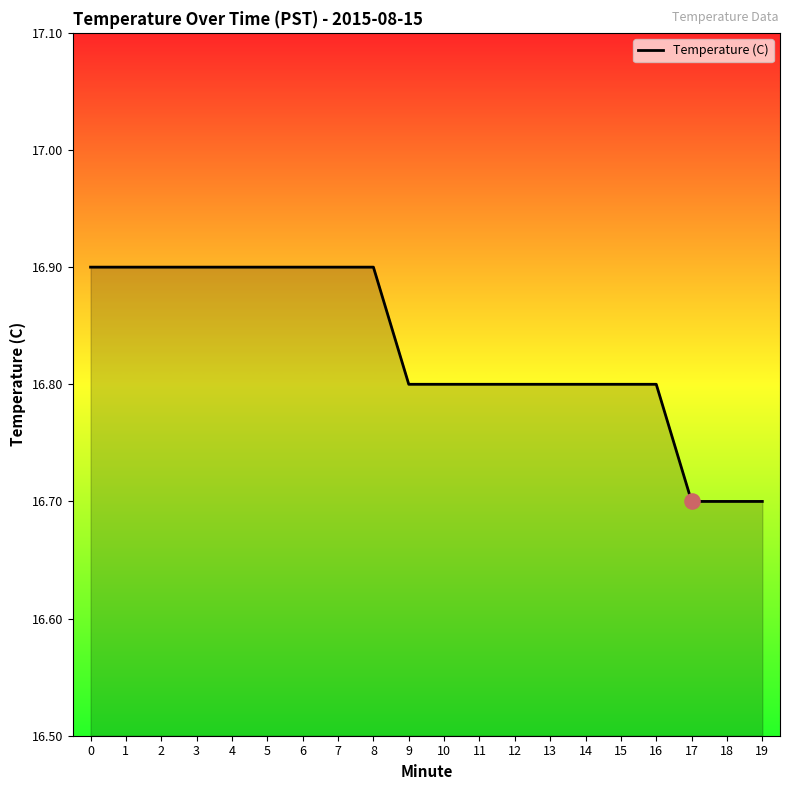

Approximately how many times larger is the value at 12 compared to 7?

1.0